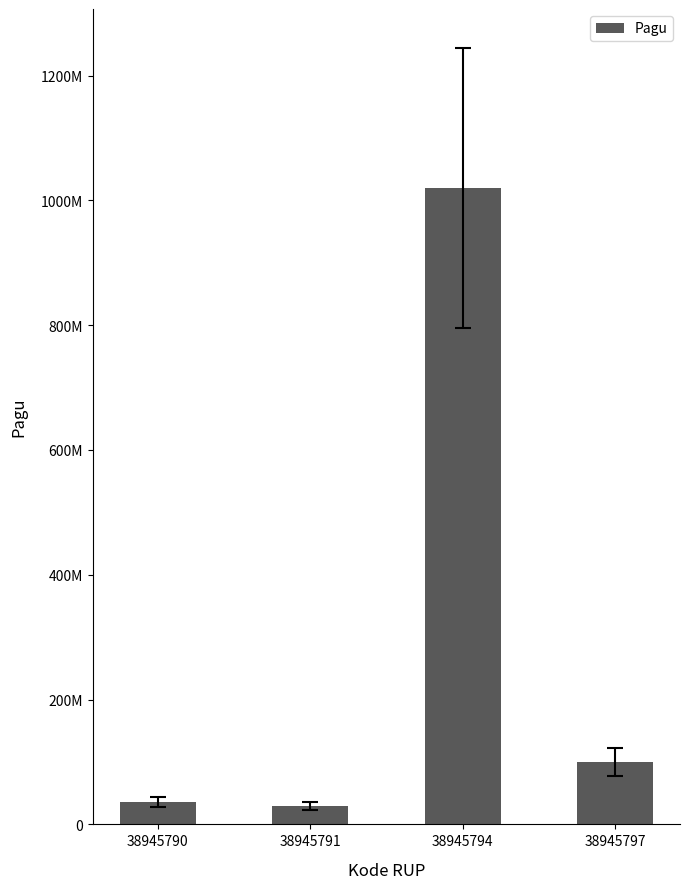

What is the value of the 2nd bar from the left?

30000000